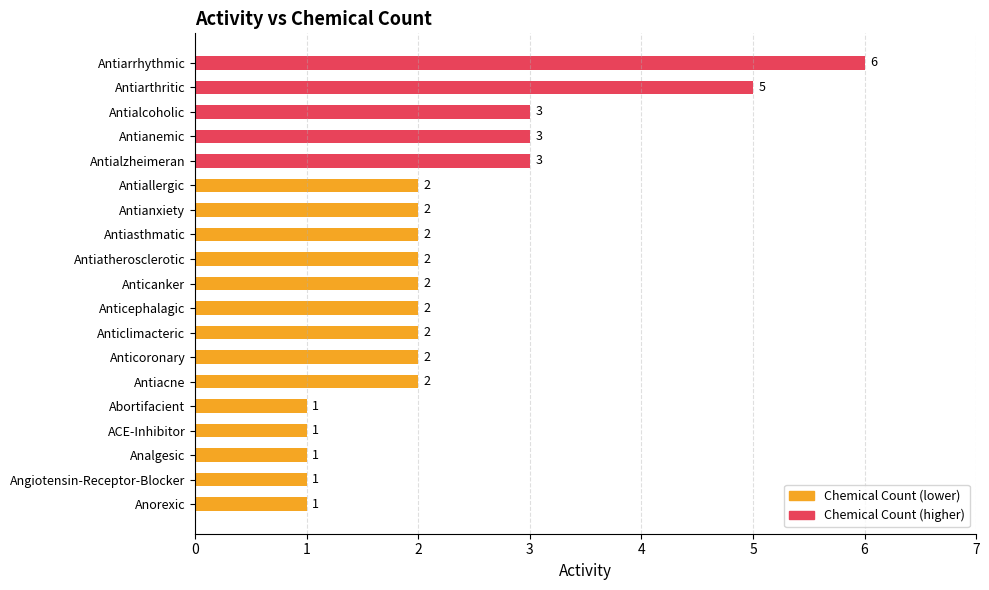

What is the value of the 5th bar from the left?

3